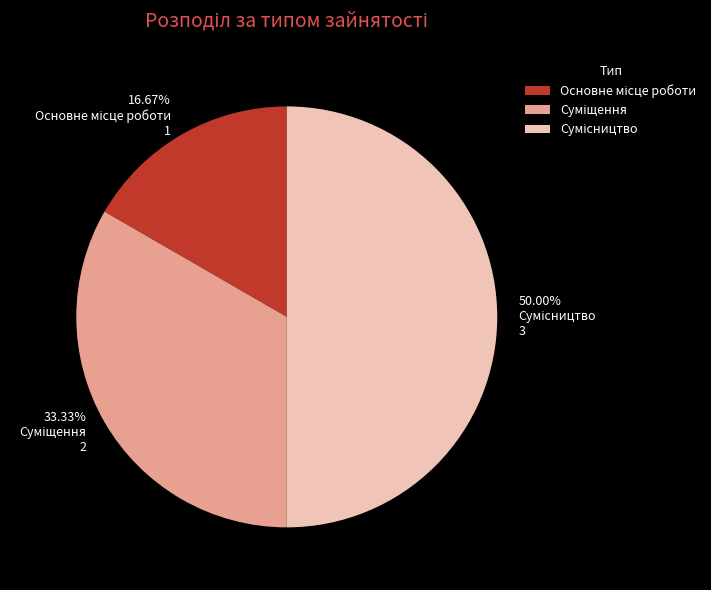

How many slices are in this pie chart?

3